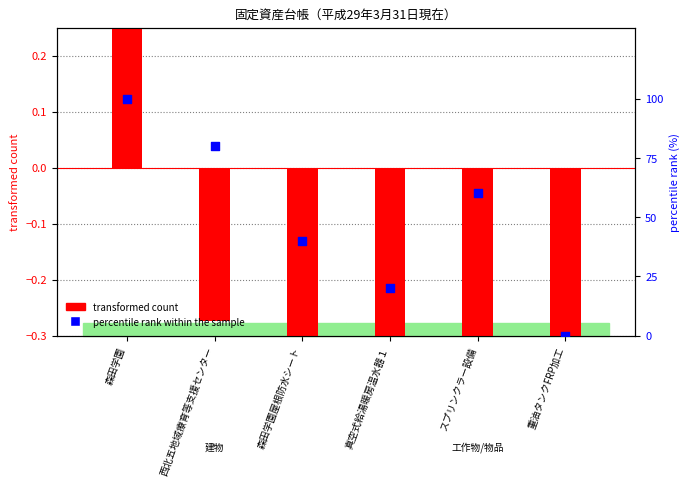

At which category is the sum across all series the highest?

森田学園